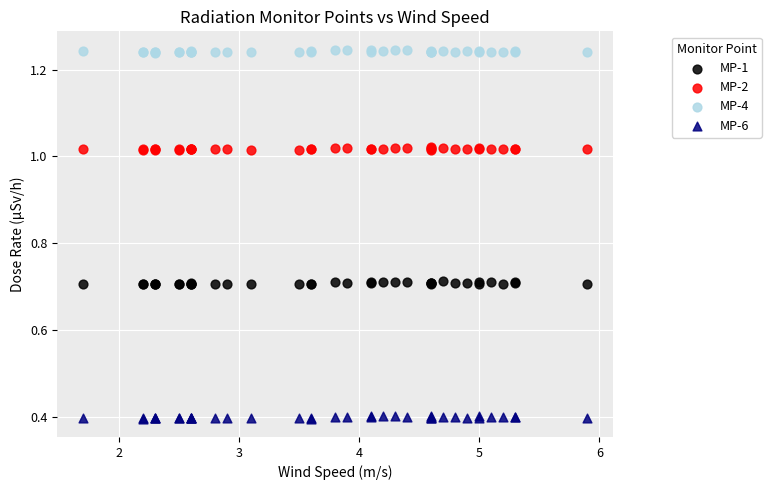

Which series contains the highest Y value?

MP-4